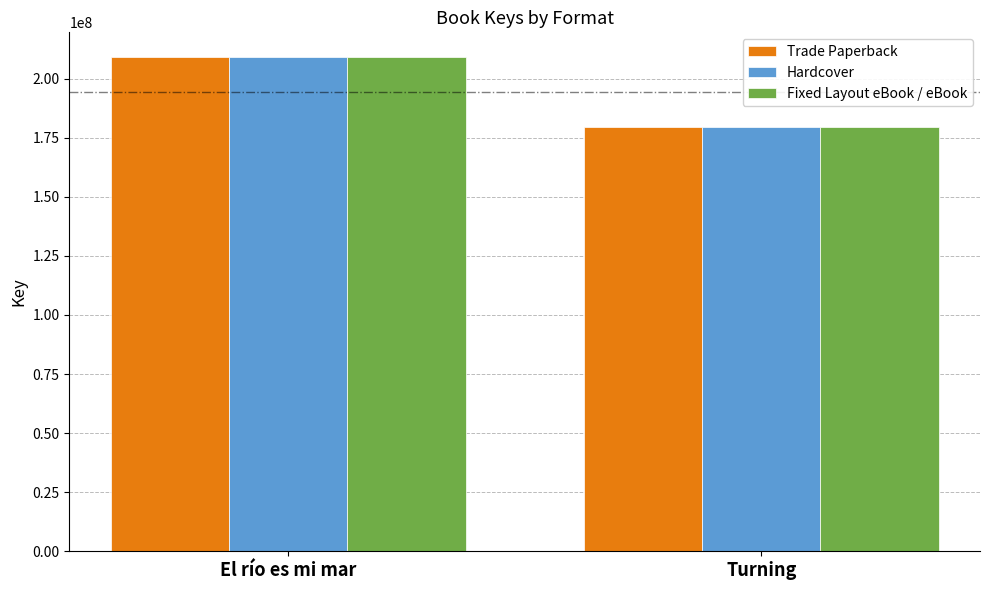

Reading left to right, what are all the values shown in this chart?

Trade Paperback: El río es mi mar=209148487	Turning=179456032
Hardcover: El río es mi mar=209148487	Turning=179456032
Fixed Layout eBook / eBook: El río es mi mar=209148487	Turning=179456032